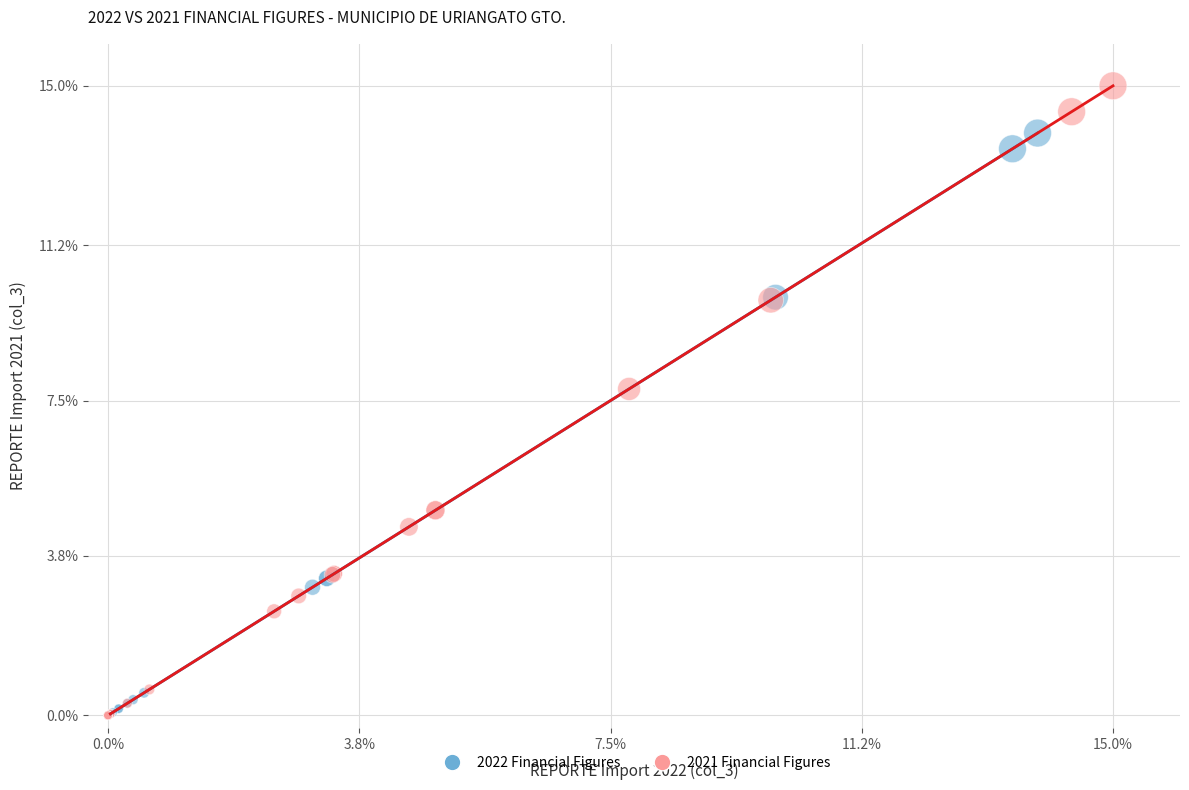

Which series reaches the maximum Y coordinate?

2021 Financial Figures